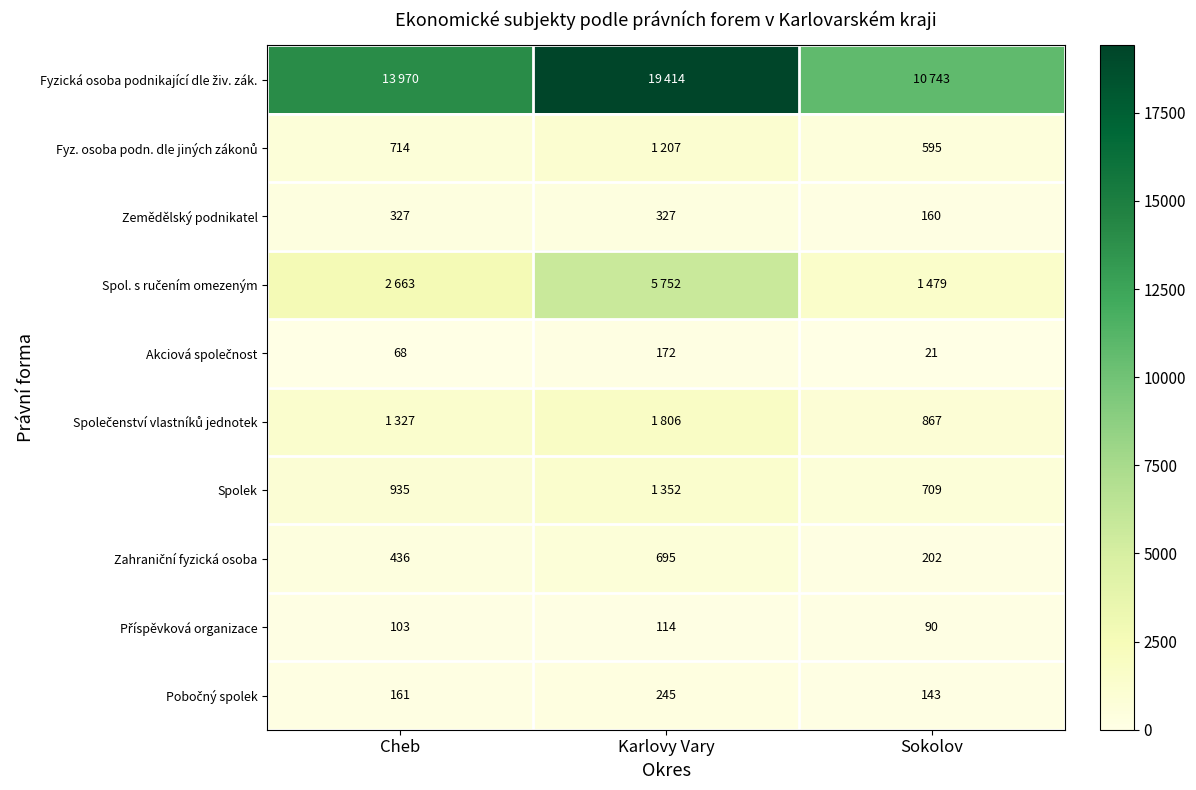

What is the difference between the highest and lowest values at Karlovy Vary?

19300